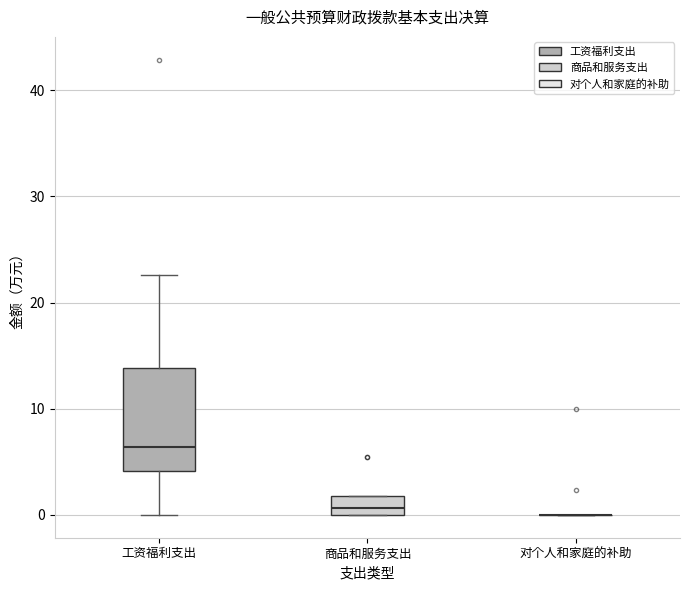

Reading left to right, transcribe this box plot: for each box, give where its median line is, the range the box spans, and where its two whiskers end, as read against the y-axis. The values are not printed on the chart, so give them approximately, as read against the axis.

工资福利支出: median 6, box 4 to 14, whiskers 0 to 23
商品和服务支出: median 1, box 0 to 2, whiskers 0 to 2
对个人和家庭的补助: box collapsed to a line at 0, whiskers 0 to 0